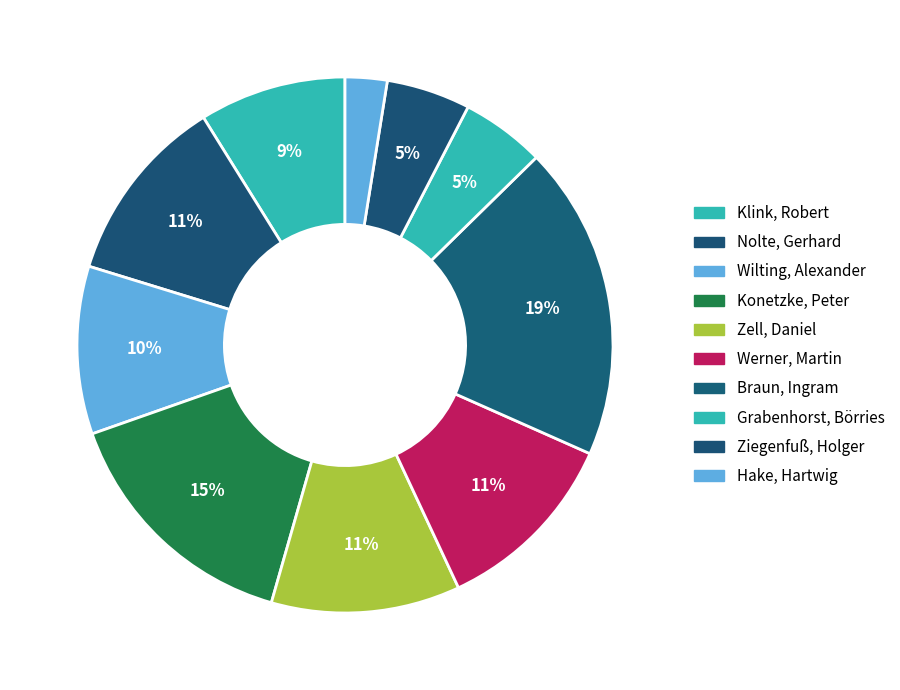

How many segments does this pie chart have?

10